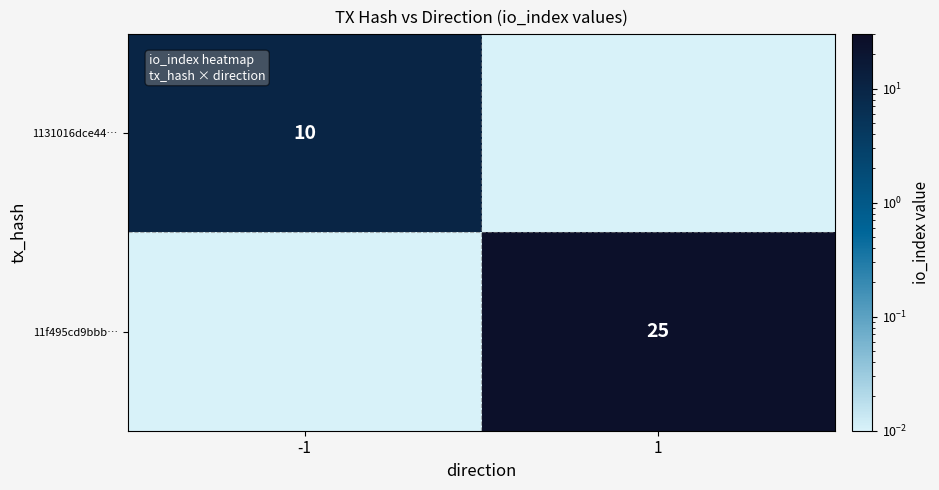

List the labels in order of 1131016dce44… value, largest first.

-1, 1